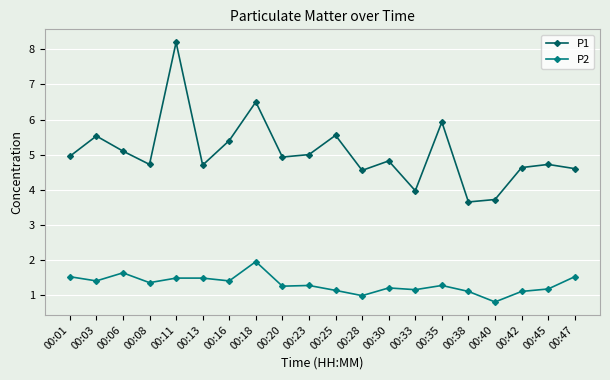

Read the P2 value at 00:13.

1.5